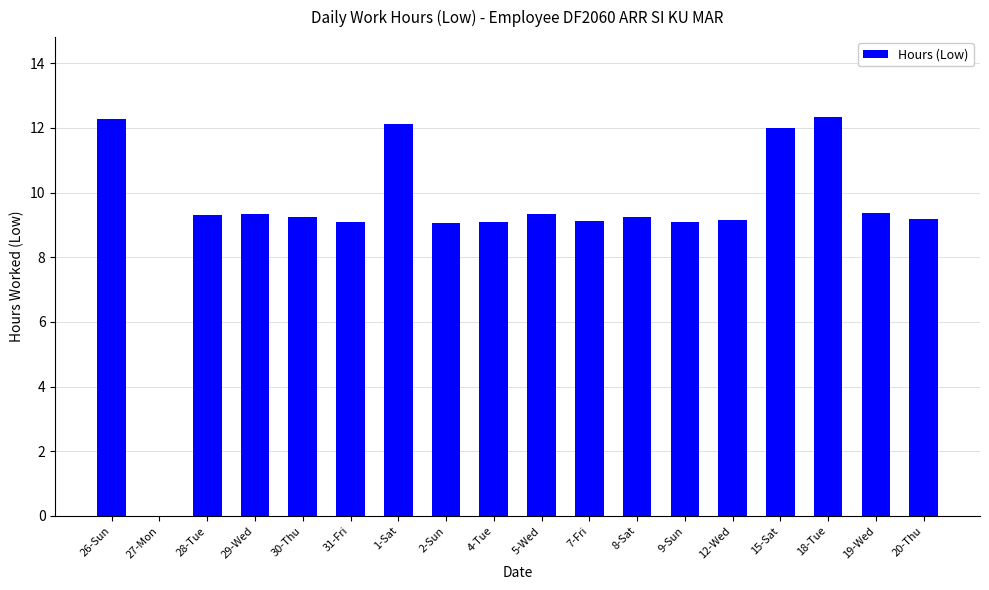

Count the number of values greater than 9.

17